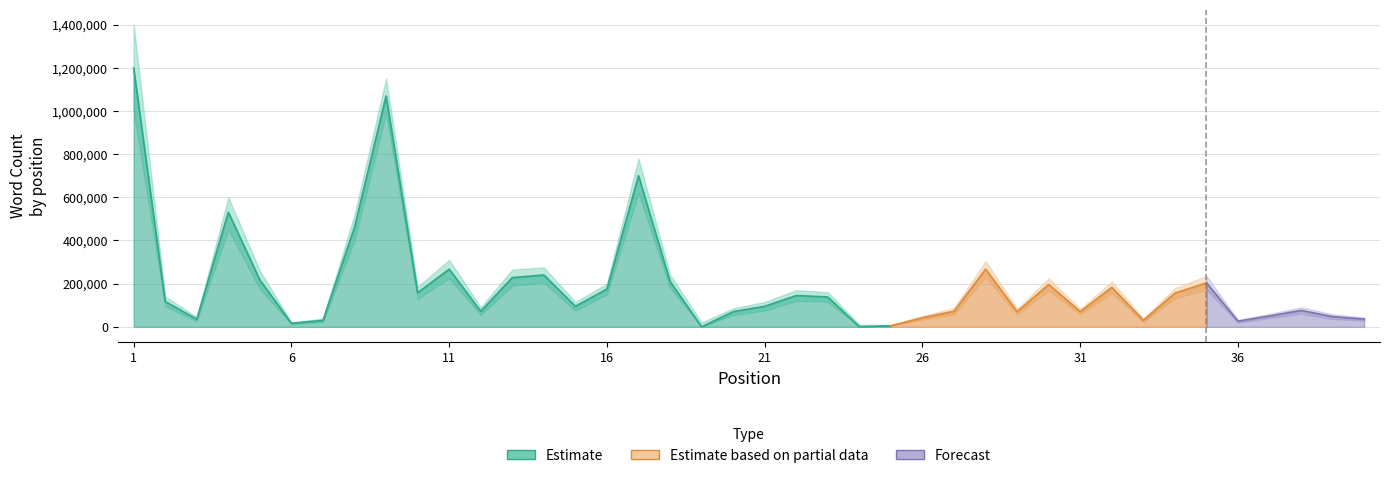

Rank the categories by Word Count value from lowest to highest.

19, 24, 25, 6, 36, 7, 33, 3, 40, 26, 39, 37, 20, 29, 31, 12, 27, 38, 15, 21, 2, 23, 22, 34, 10, 16, 32, 30, 35, 18, 5, 13, 14, 11, 28, 8, 4, 17, 9, 1